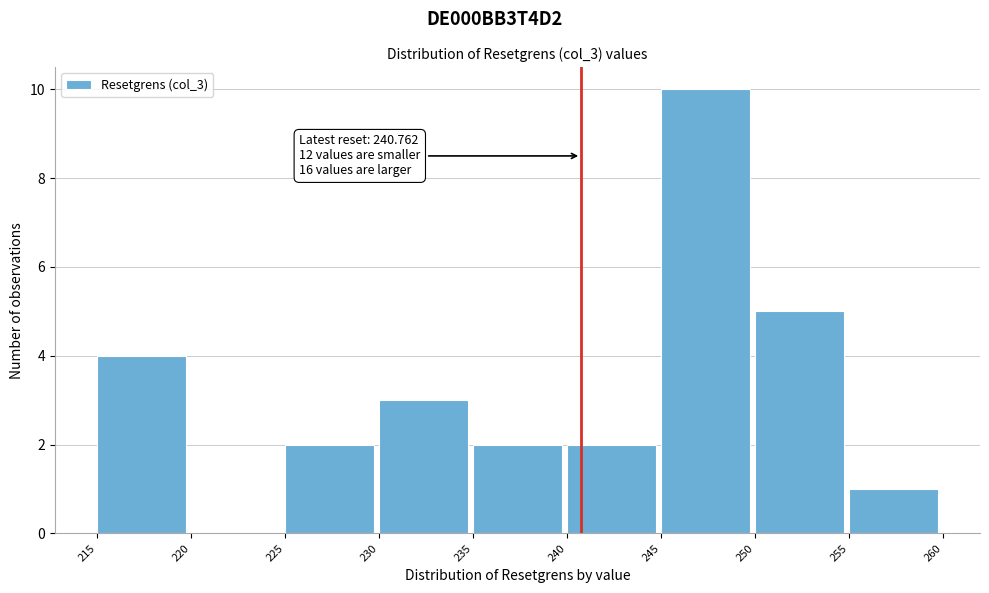

Which range on the x-axis has the tallest bar?

245 to 250